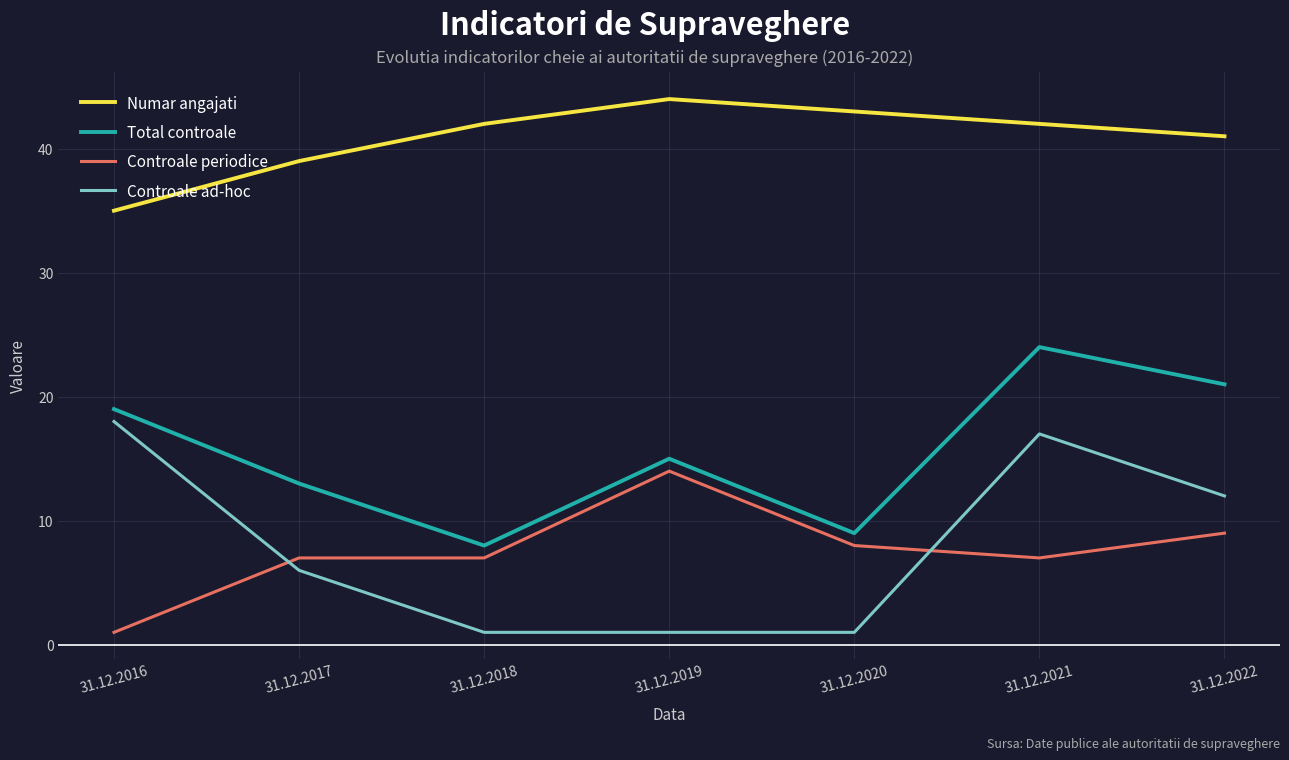

How many lines are shown in the chart?

4